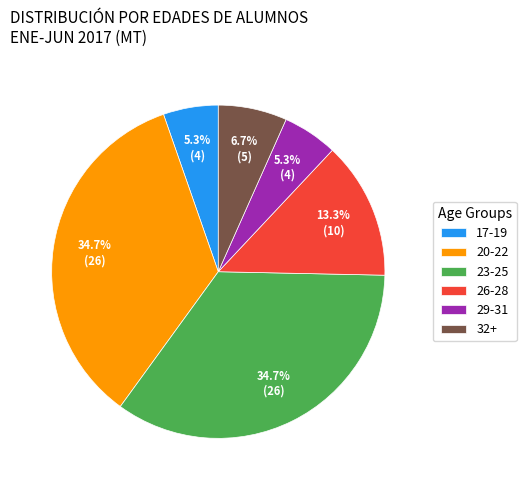

Does 29-31 represent more than half of the total?

No